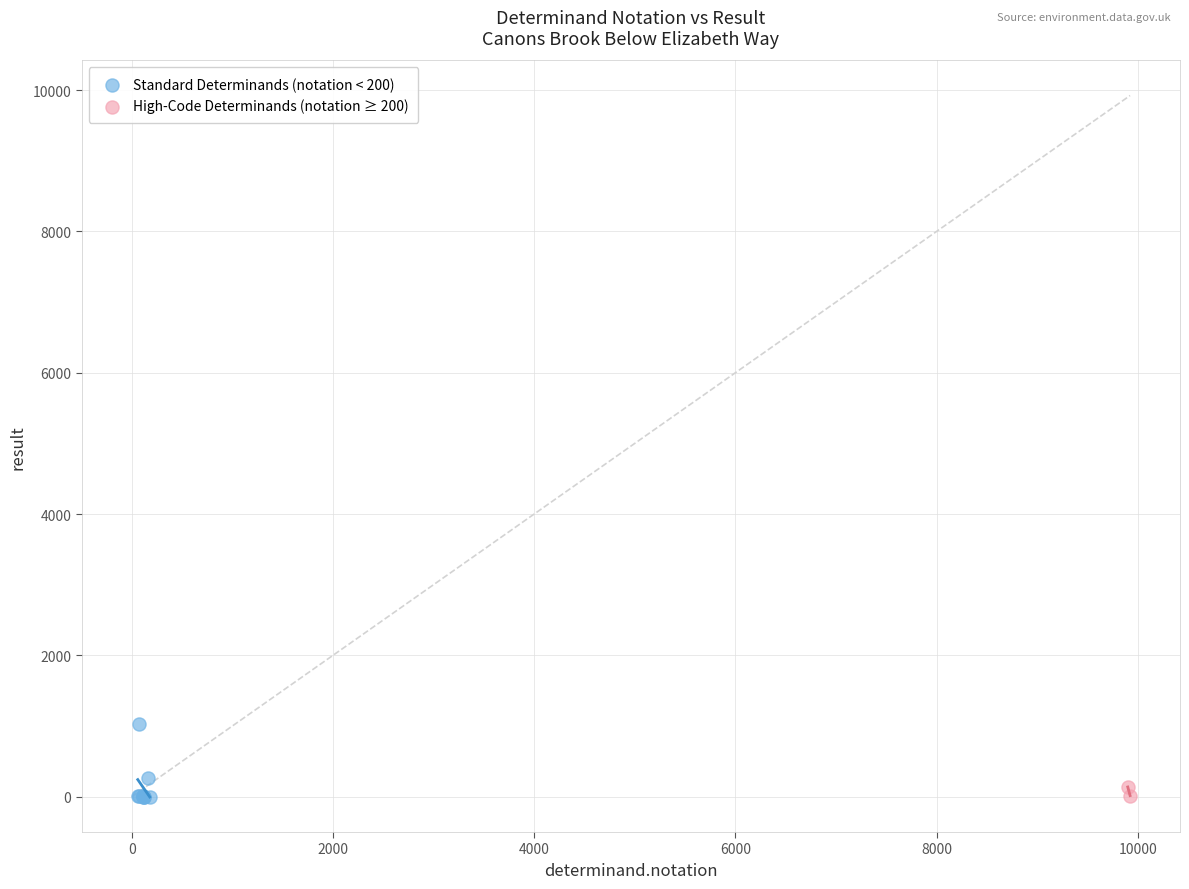

What are all the series names shown in the legend?

Standard Determinands (notation < 200), High-Code Determinands (notation ≥ 200)